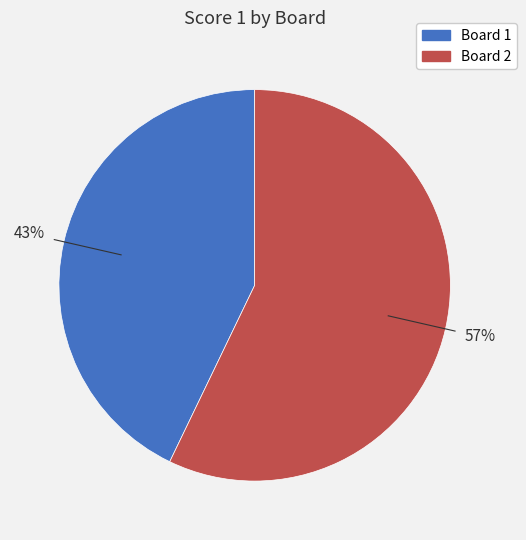

Approximately how many times larger is the value at Board 2 compared to Board 1?

1.3